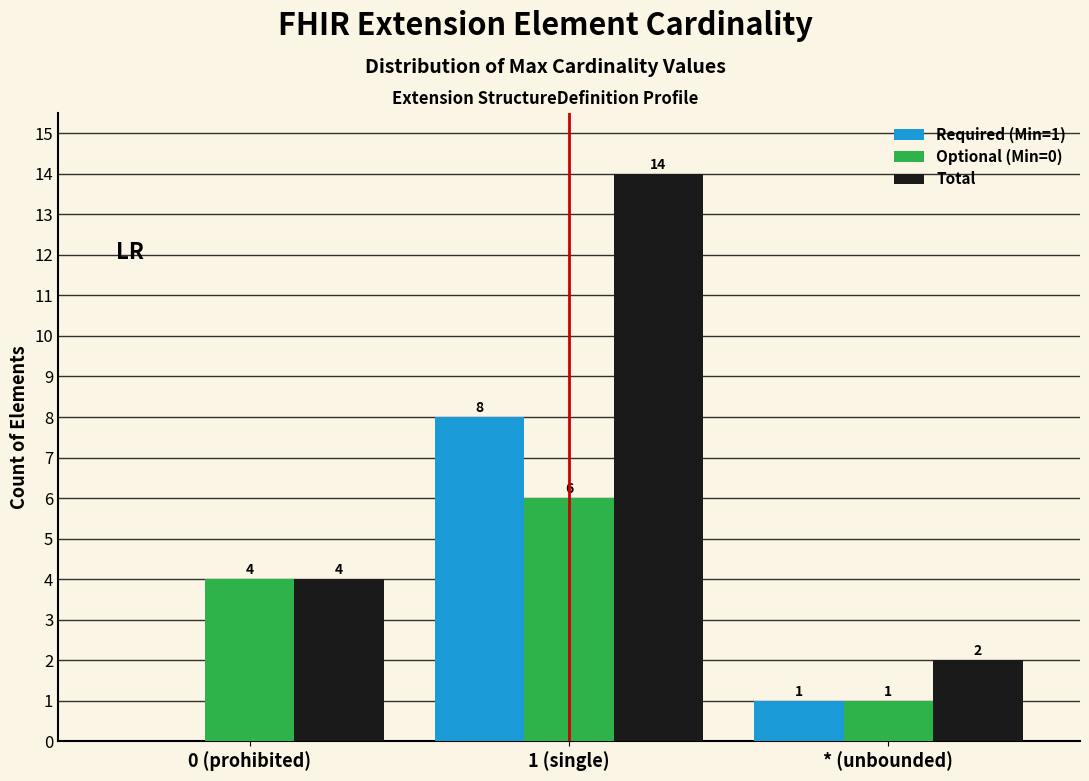

Reading left to right, list all the values displayed in this chart.

Required (Min=1): 0 (prohibited)=0	1 (single)=8	* (unbounded)=1
Optional (Min=0): 0 (prohibited)=4	1 (single)=6	* (unbounded)=1
Total: 0 (prohibited)=4	1 (single)=14	* (unbounded)=2